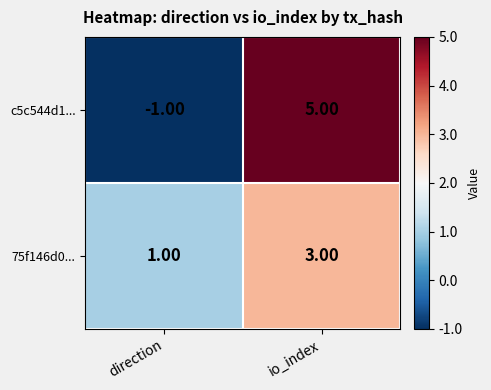

Which label corresponds to the largest value in the chart?

io_index